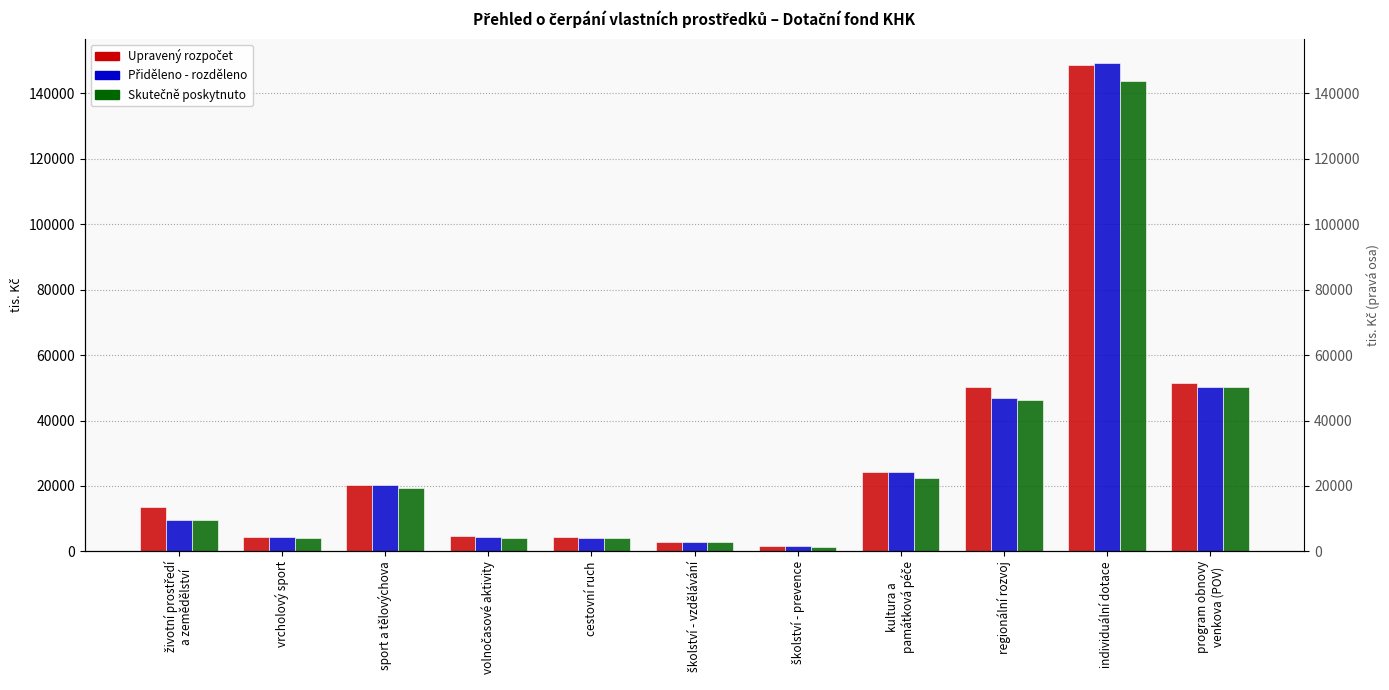

Between regionální rozvoj and individuální dotace, which series saw the biggest shift?

Přiděleno - rozděleno